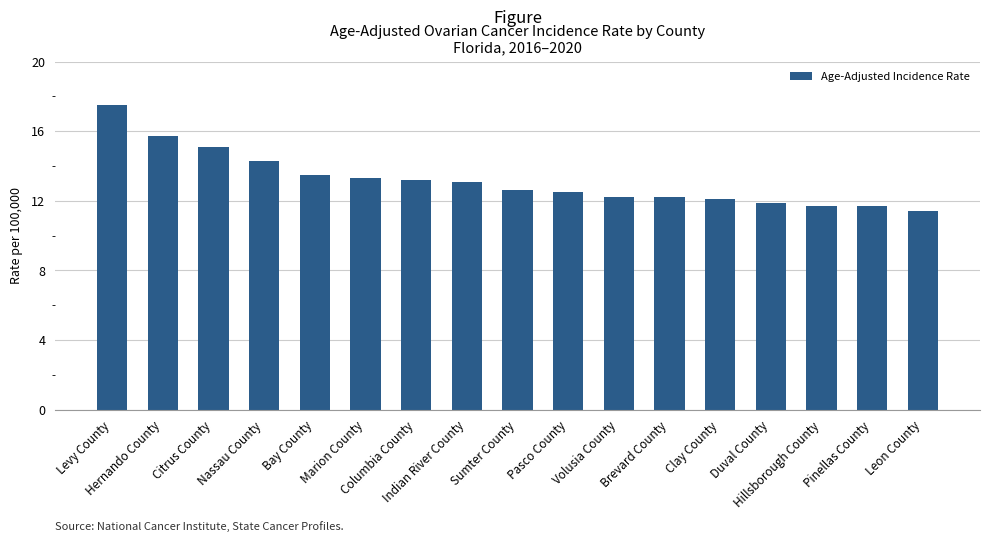

How many bars are there in total?

17